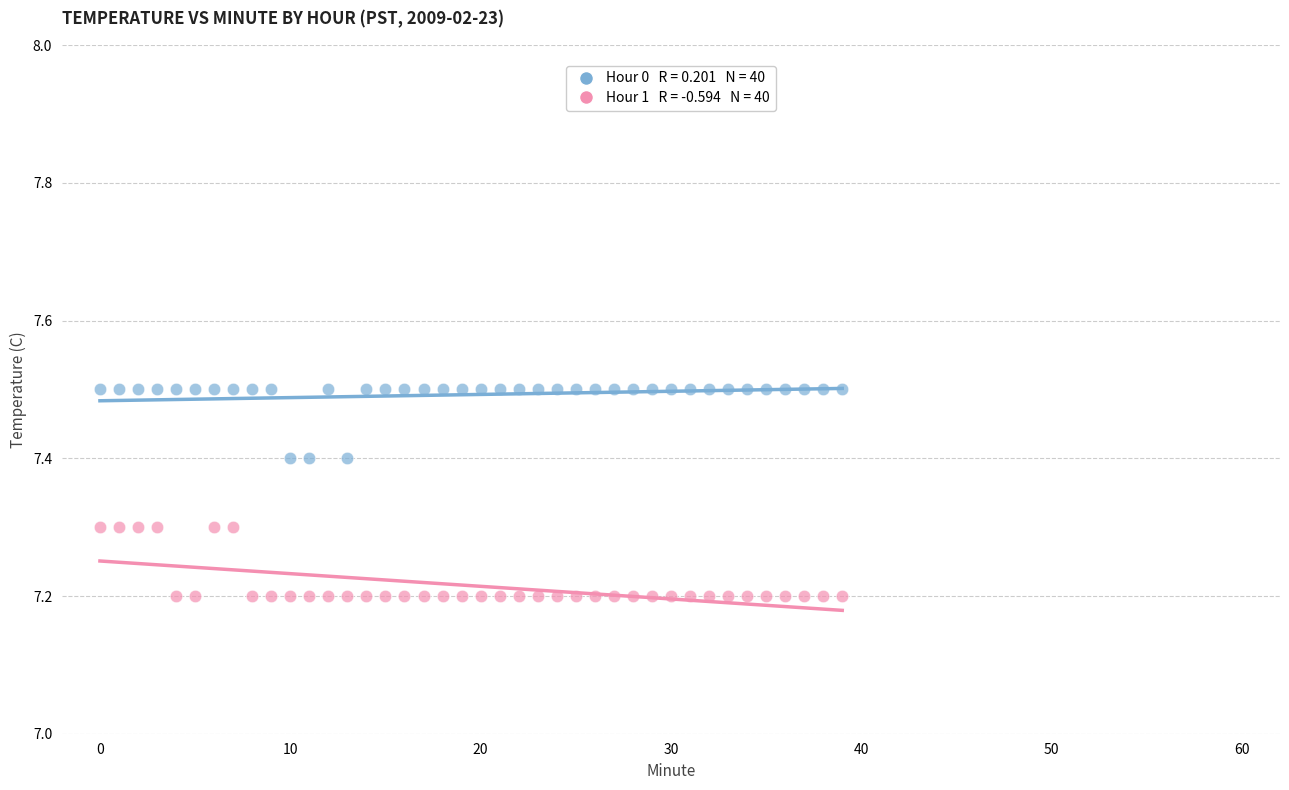

Across all data points, what is the range of Y values (max minus min)?

0.3